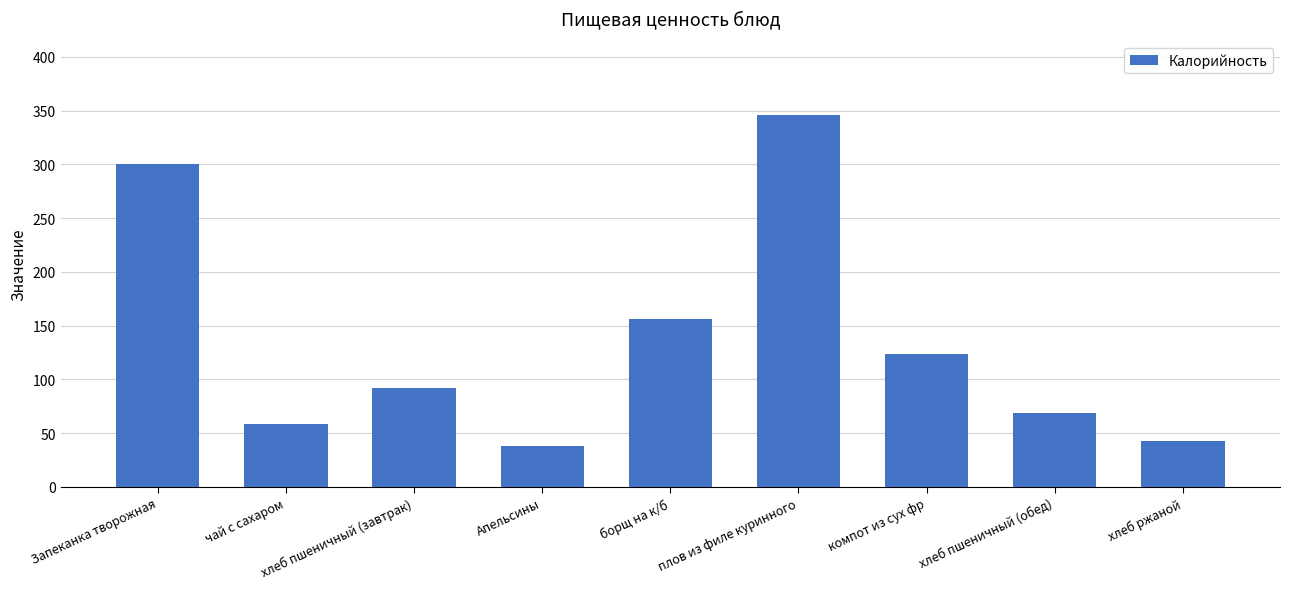

What is the sum of the values at хлеб пшеничный (завтрак) and Запеканка творожная?

392